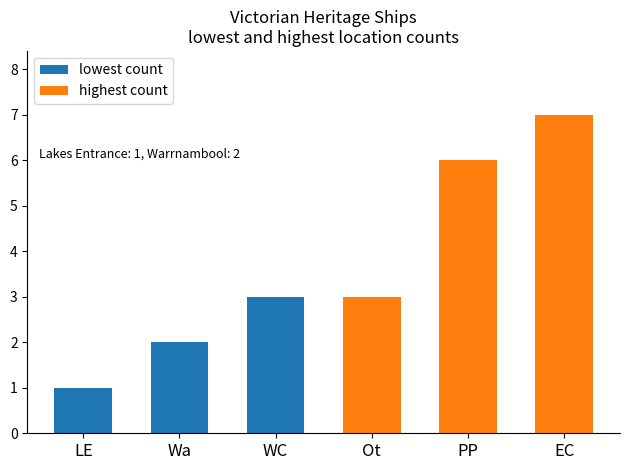

How many data points in highest count are above 6?

1